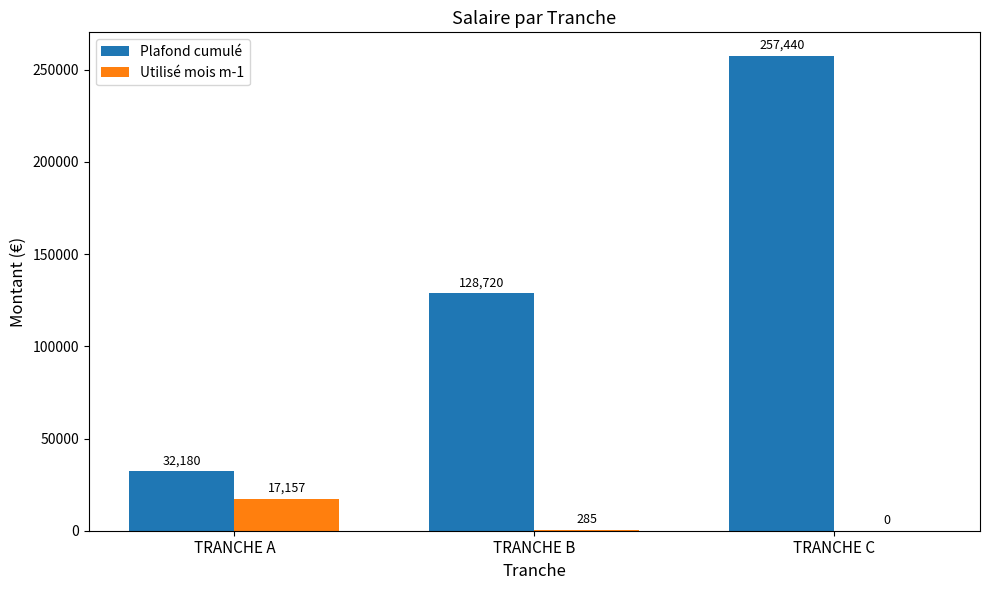

How many categories are shown in the chart?

3